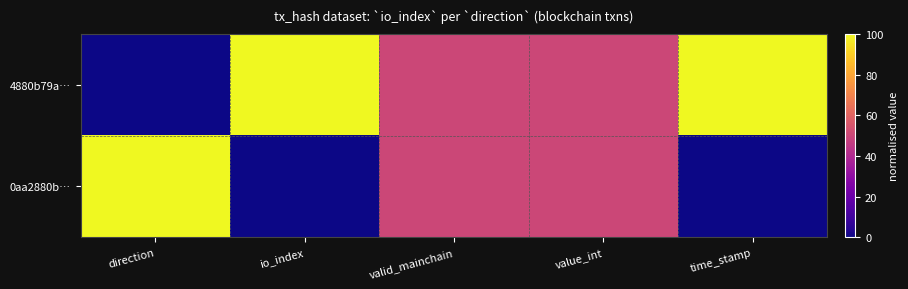

Which series has the largest total across all categories?

4880b79a…